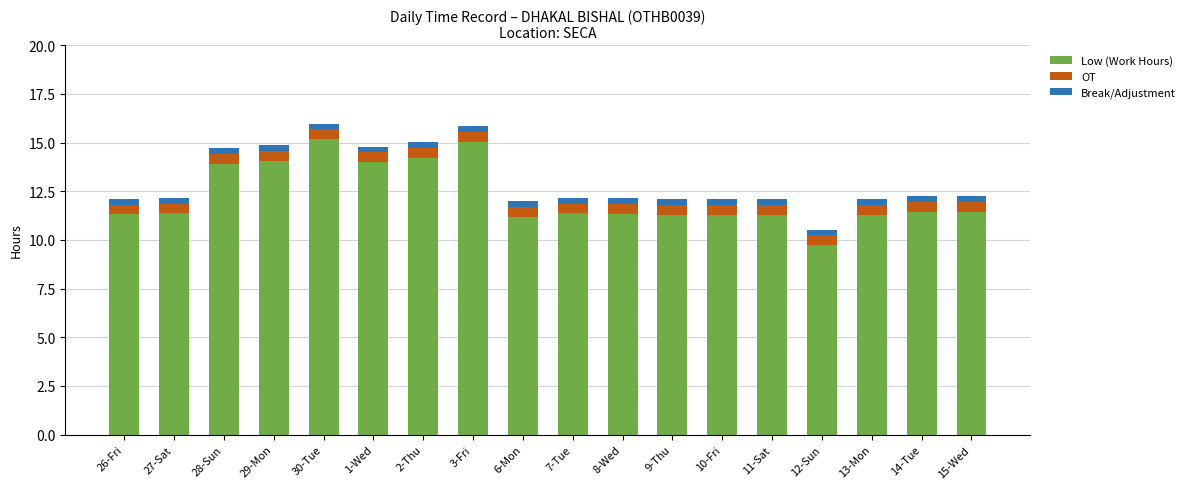

What is the sum of all Low (Work Hours) values?

220.8